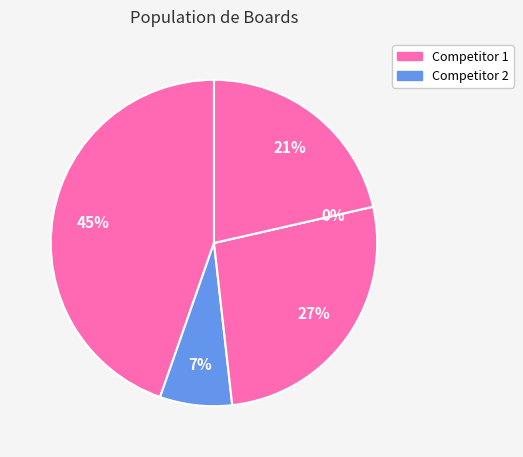

Does 3 represent more than half of the total?

No